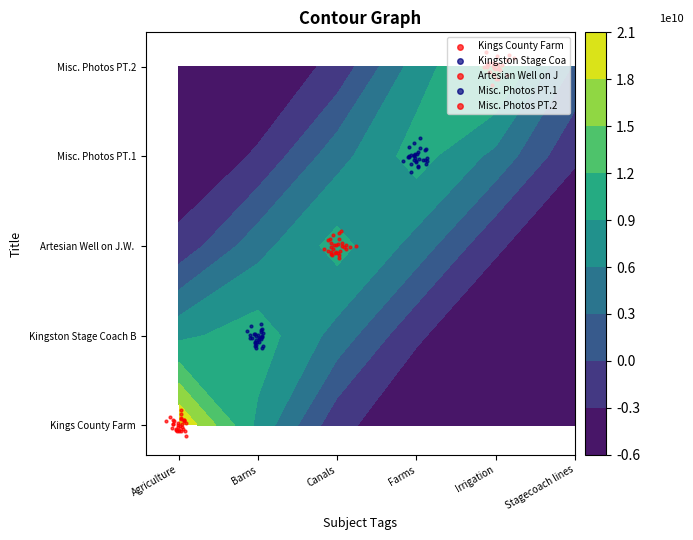

List the series in order of their peak value, lowest first.

Kings County Farm, Kingston Stage Coach Barn, Artesian Well on J.W. Guiberson Ranch, Misc. Photos PT.1, Misc. Photos PT.2